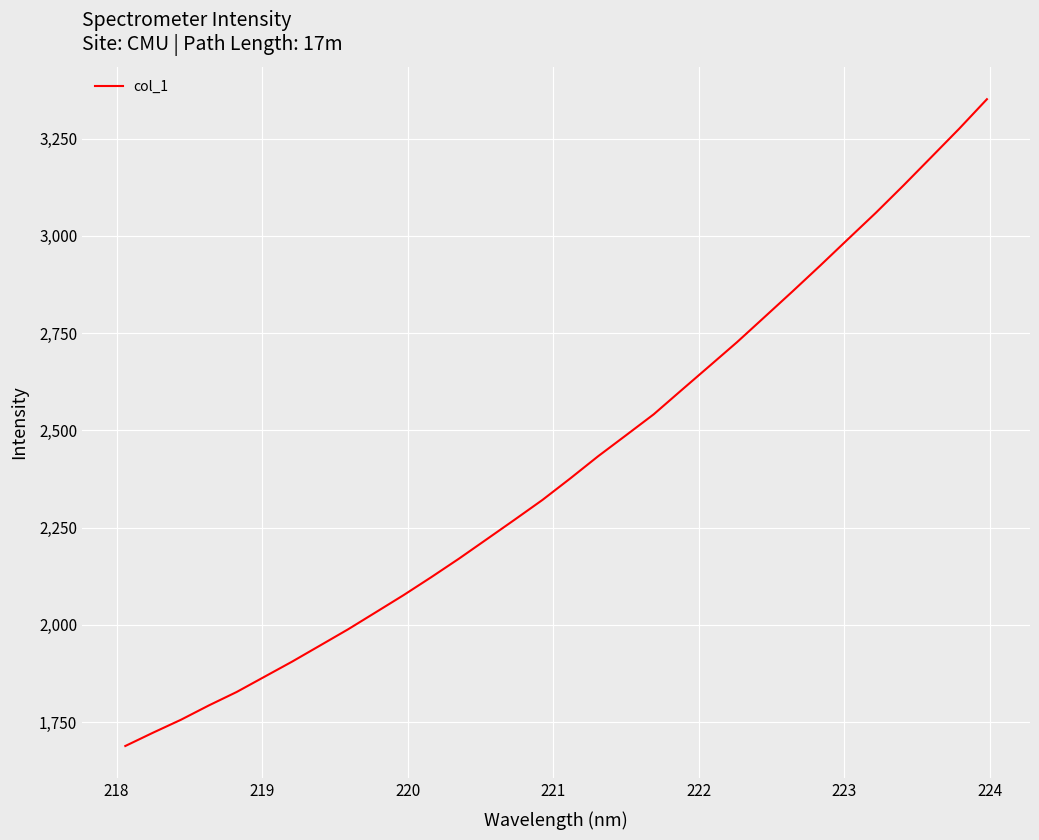

What is the greatest value displayed?

3351.7